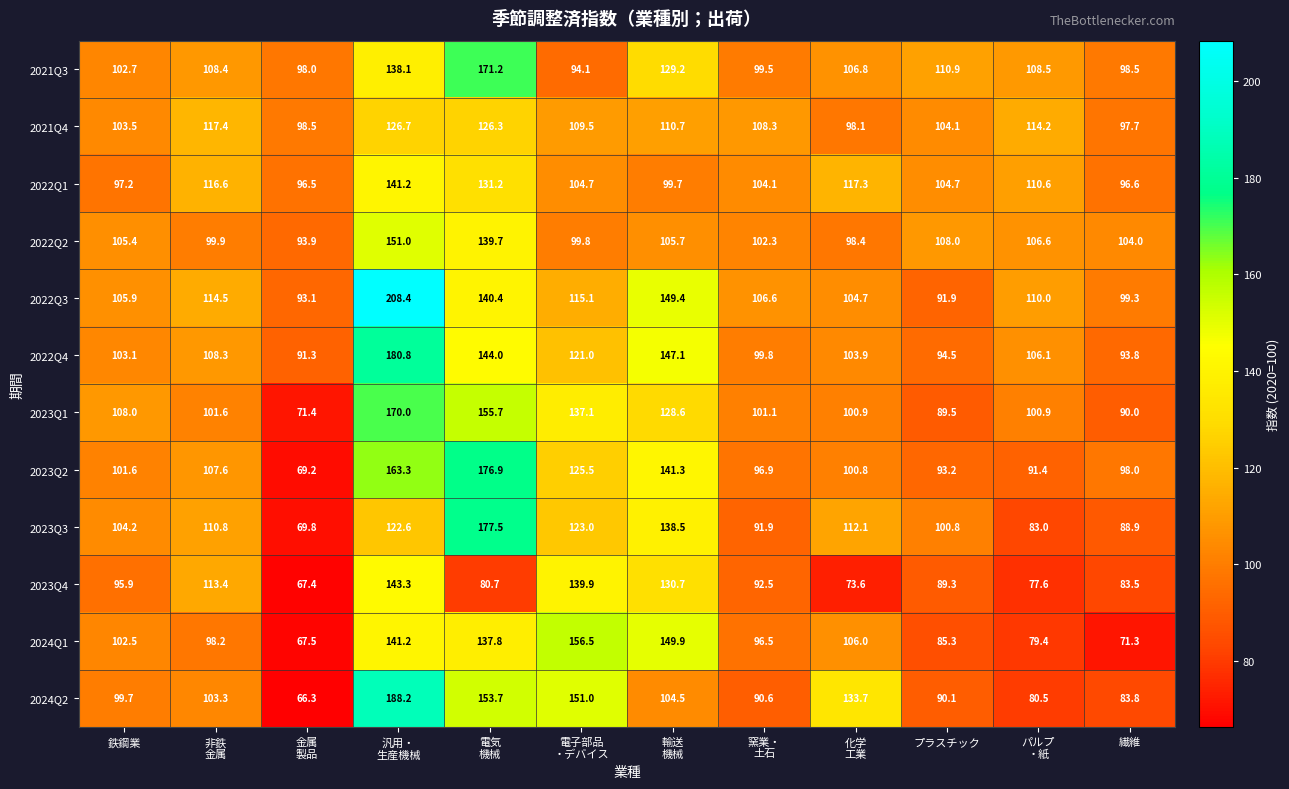

Rank the series by their maximum value, from highest to lowest.

2022Q3, 2024Q2, 2022Q4, 2023Q3, 2023Q2, 2021Q3, 2023Q1, 2024Q1, 2022Q2, 2023Q4, 2022Q1, 2021Q4